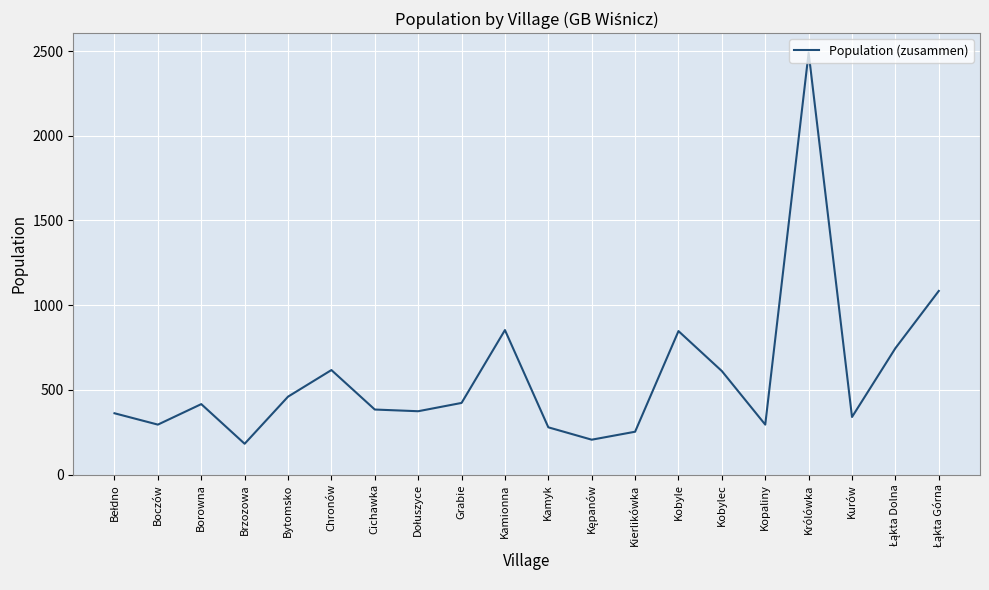

What is the difference between the maximum and minimum values?

2308